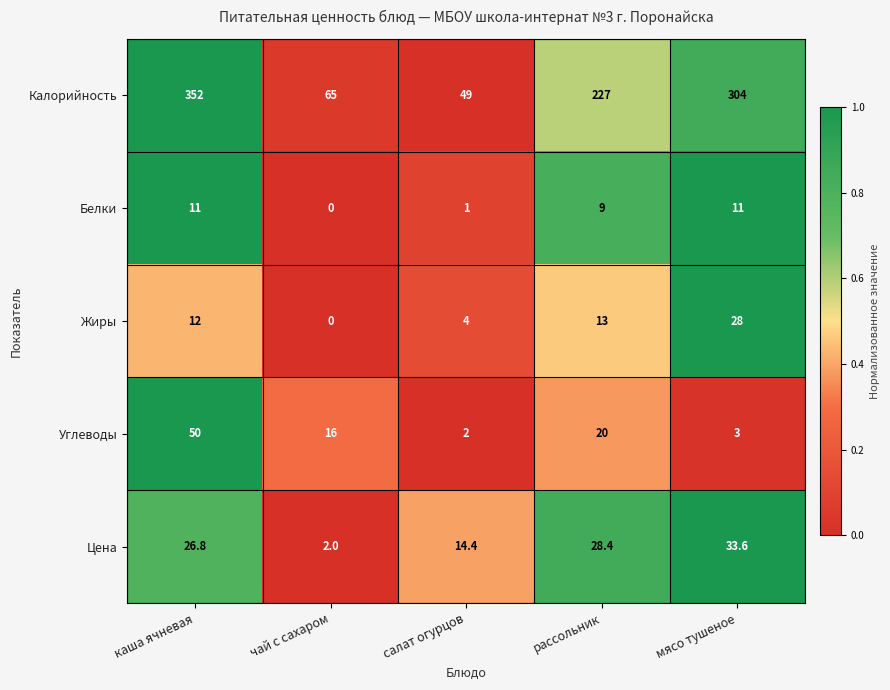

Is it true that Углеводы equals 20.0 at рассольник?

True